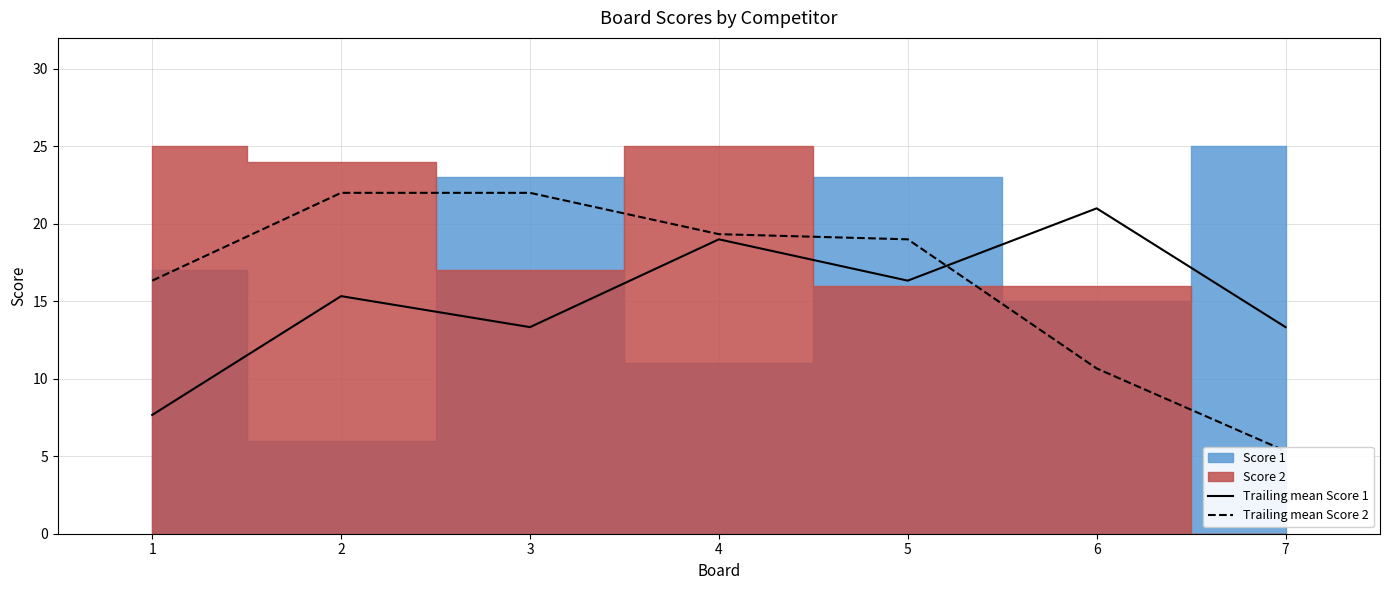

At which label does Trailing mean Score 1 reach its peak?

6